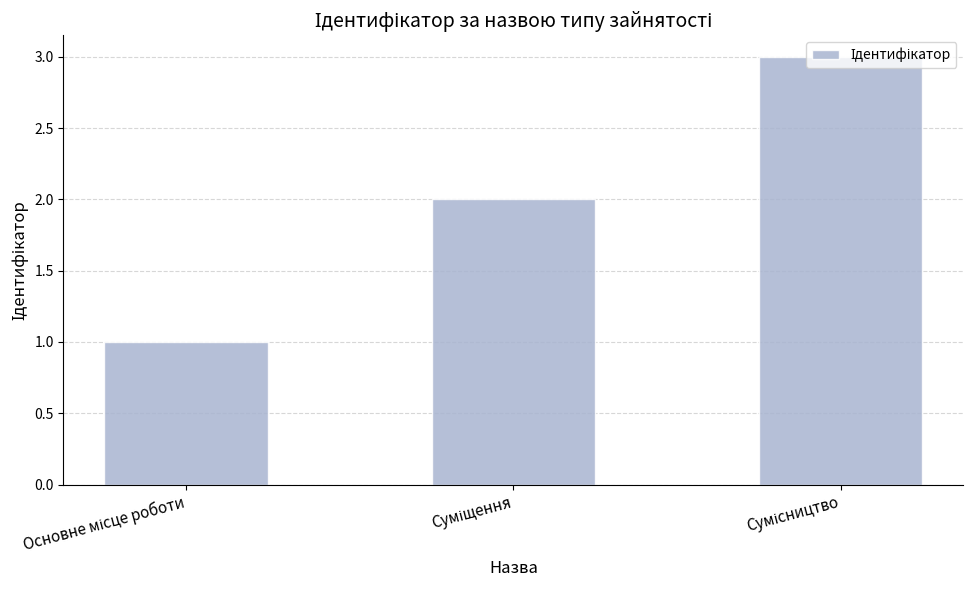

What is the maximum value shown in the chart?

3